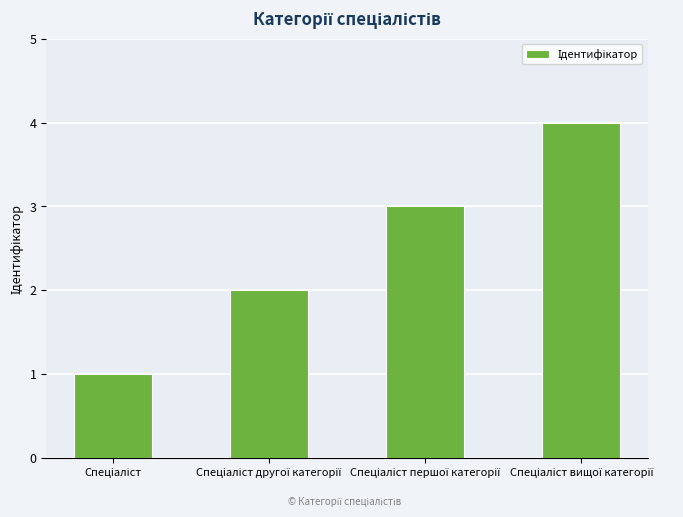

What is the maximum value shown in the chart?

4